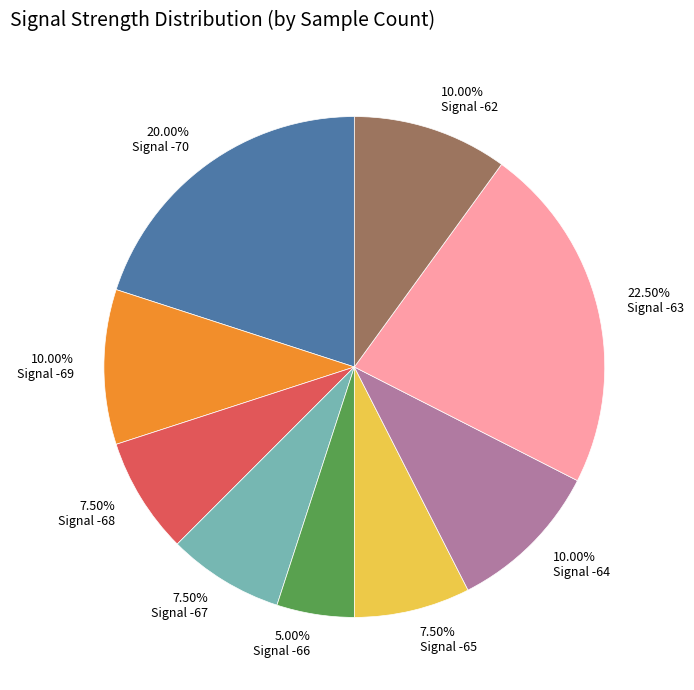

Which slice is the largest?

Signal -63